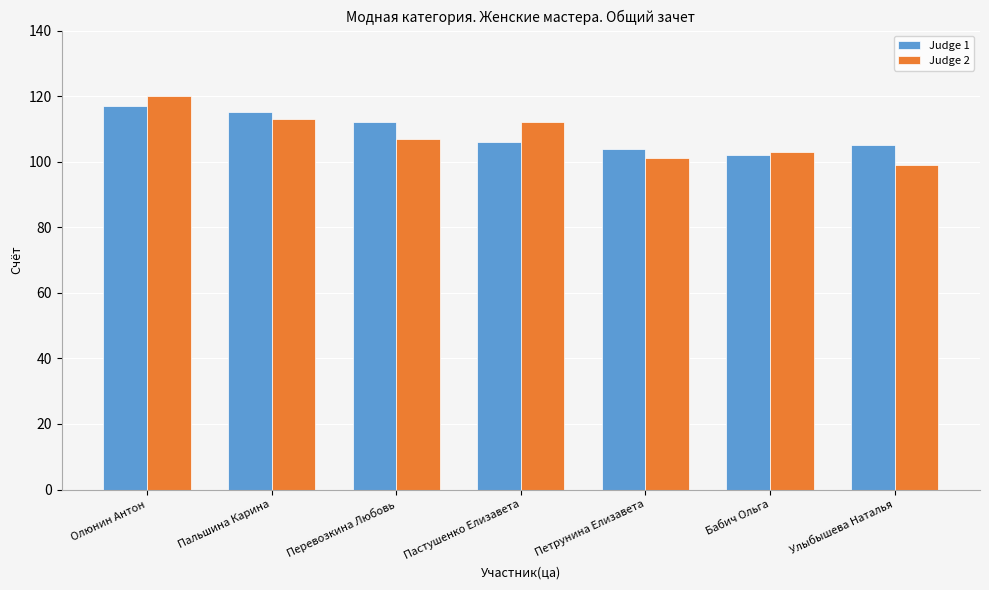

At which category is the sum across all series the highest?

Олюнин Антон